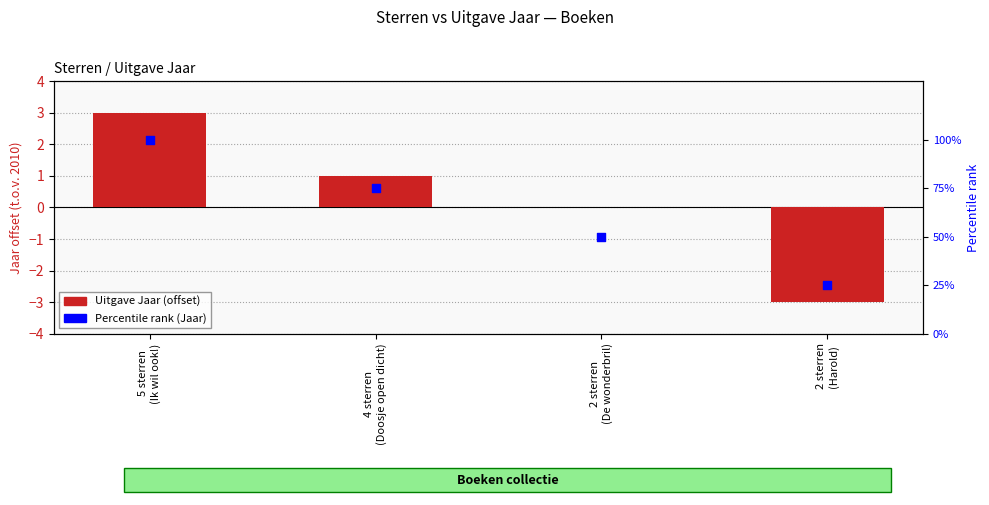

What are all the series names shown in the legend?

Uitgave Jaar (offset), Percentile rank (Jaar)